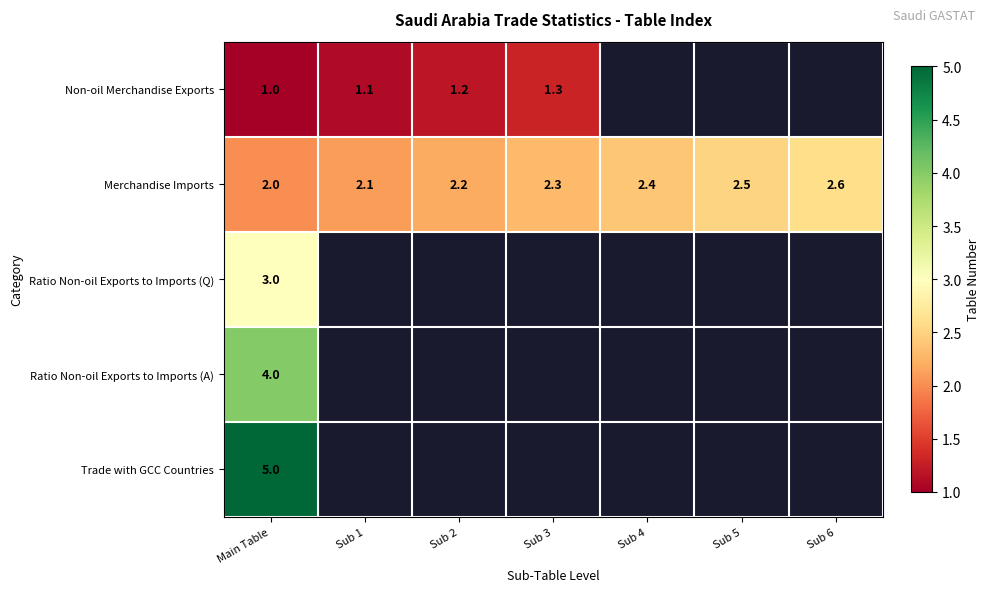

At how many categories does at least one series exceed 2?

7